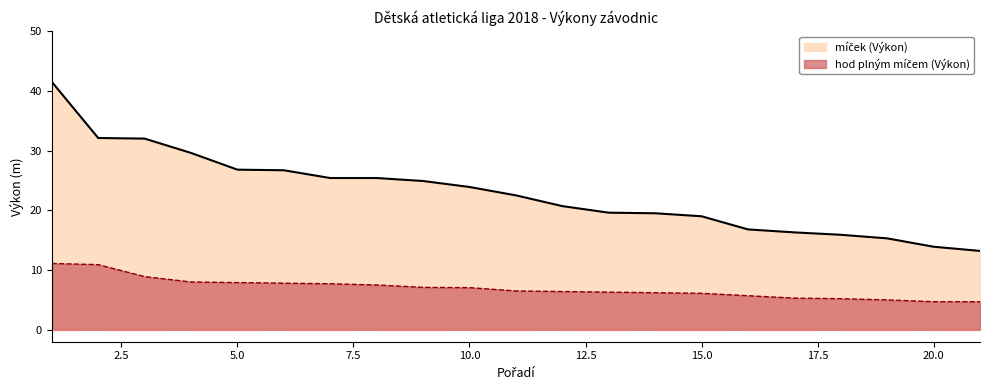

Reading right to left, what are all the values shown in this chart?

míček (Výkon): 13.2	13.9	15.3	15.9	16.3	16.8	19.0	19.5	19.6	20.7	22.5	23.9	24.9	25.4	25.4	26.7	26.8	29.6	32.0	32.1	41.5
hod plným míčem (Výkon): 4.7	4.7	5.0	5.2	5.3	5.7	6.1	6.2	6.3	6.4	6.5	7.0	7.1	7.5	7.7	7.8	7.9	8.0	8.9	10.9	11.1